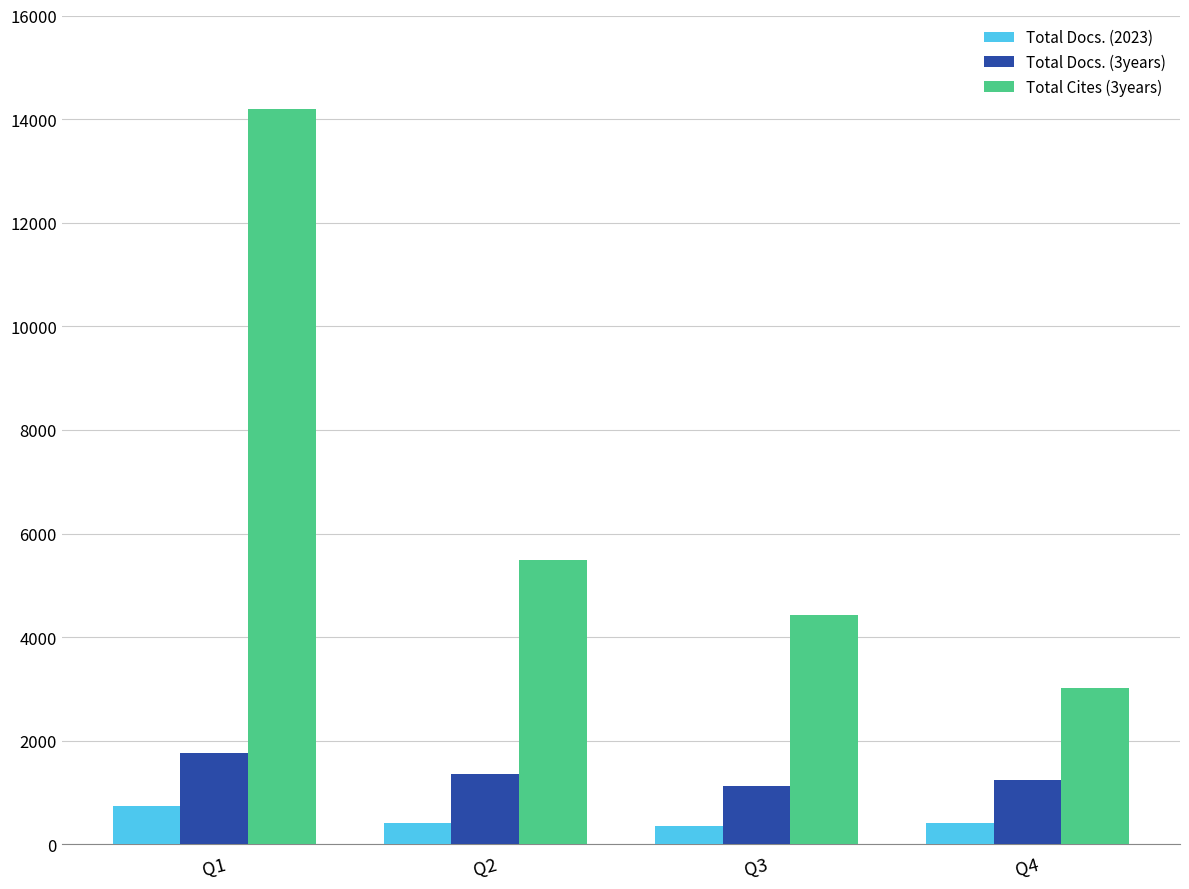

The value of Total Docs. (3years) at Q2 is 1364. True or false?

True